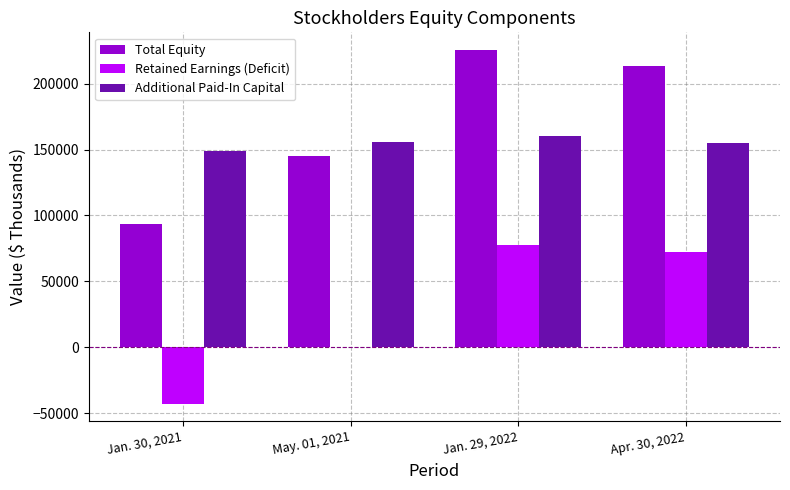

Which label corresponds to the largest value in the chart?

Jan. 29, 2022